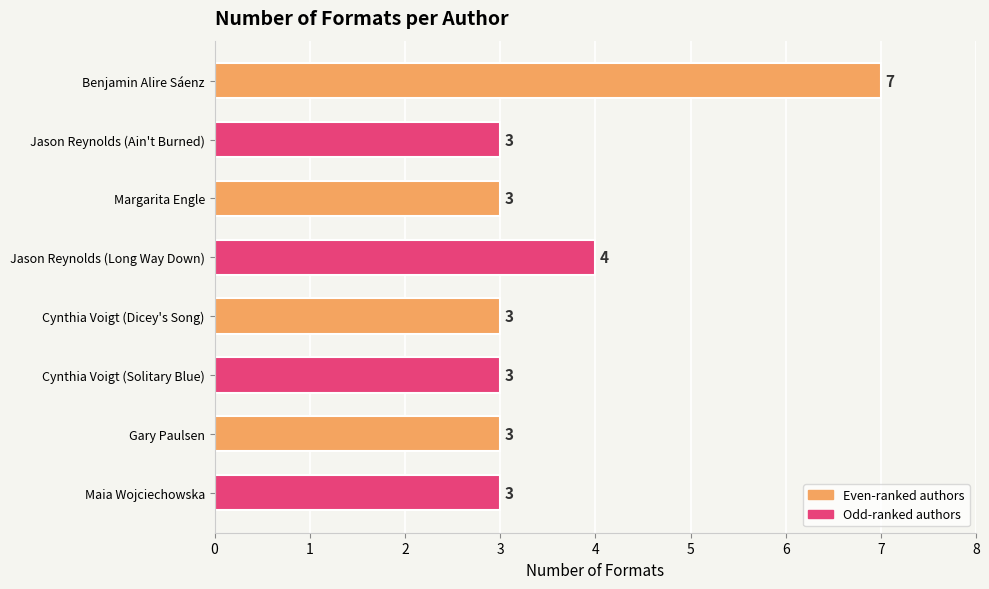

Reading top to bottom, what are all the values shown in this chart?

7	3	3	4	3	3	3	3